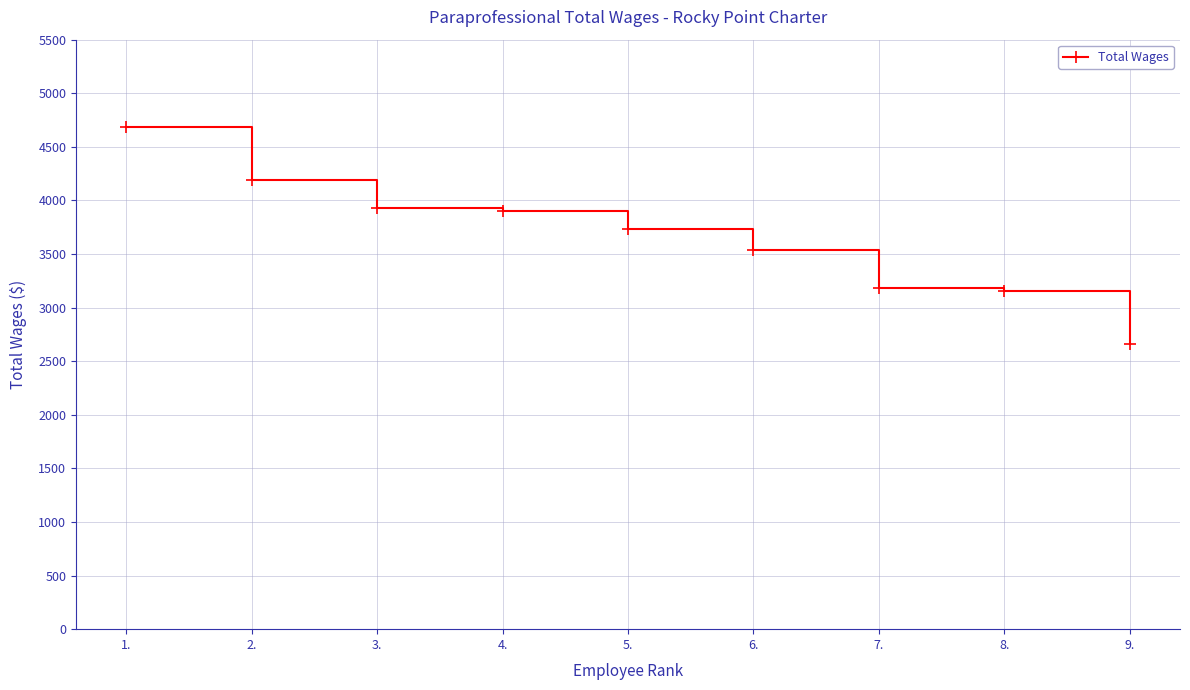

Reading left to right, transcribe all the data shown in this chart.

1.=4685	2.=4195	3.=3934	4.=3902	5.=3731	6.=3539	7.=3181	8.=3159	9.=2664